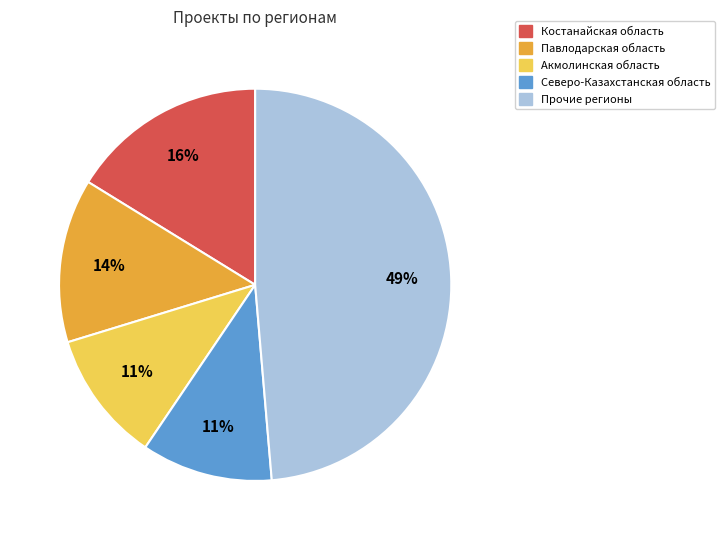

To the nearest percent, what is the average slice percentage?

20%